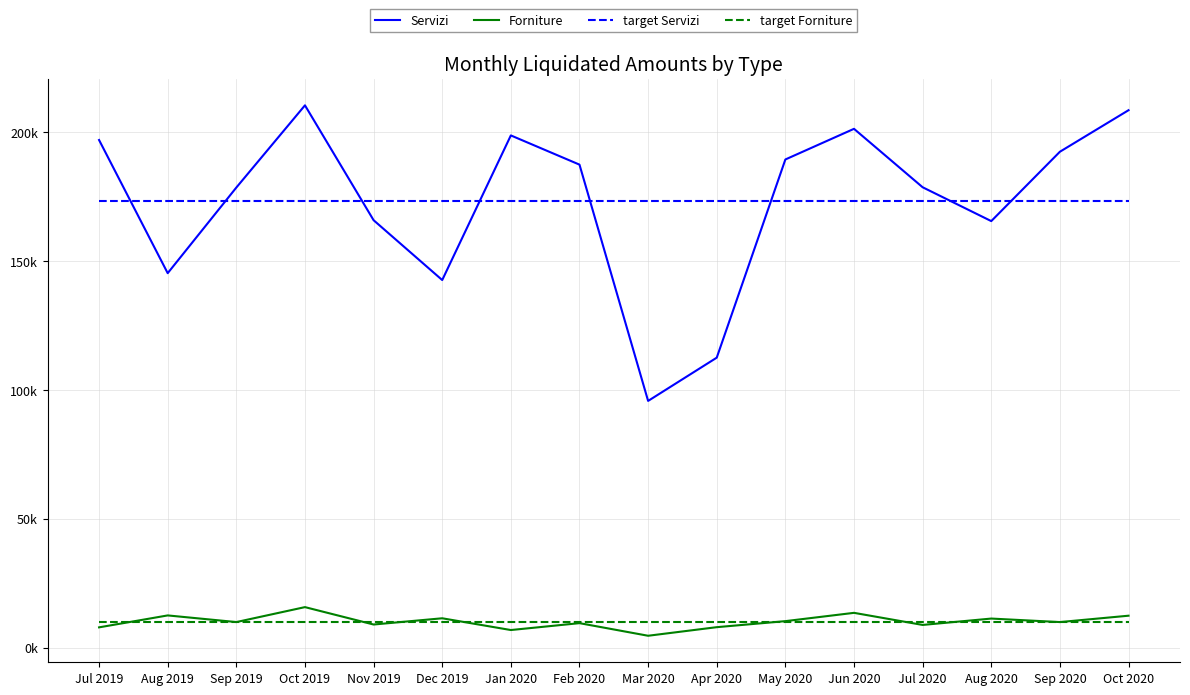

What is the value of the Servizi point at the 15th from the left?

192340.6